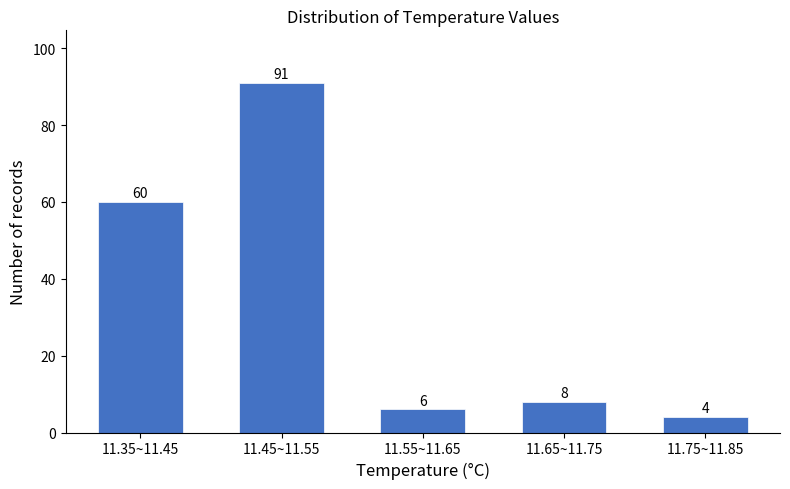

Reading left to right, what are all the values shown in this chart?

60	91	6	8	4